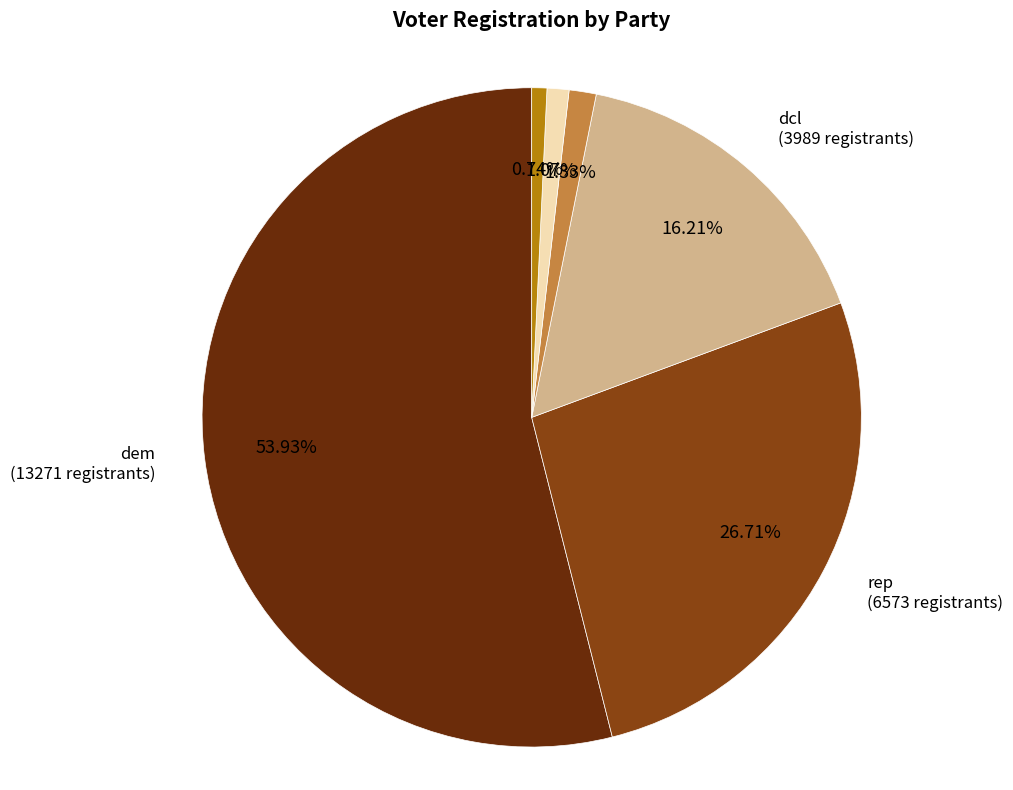

Count the number of slices in the pie.

6